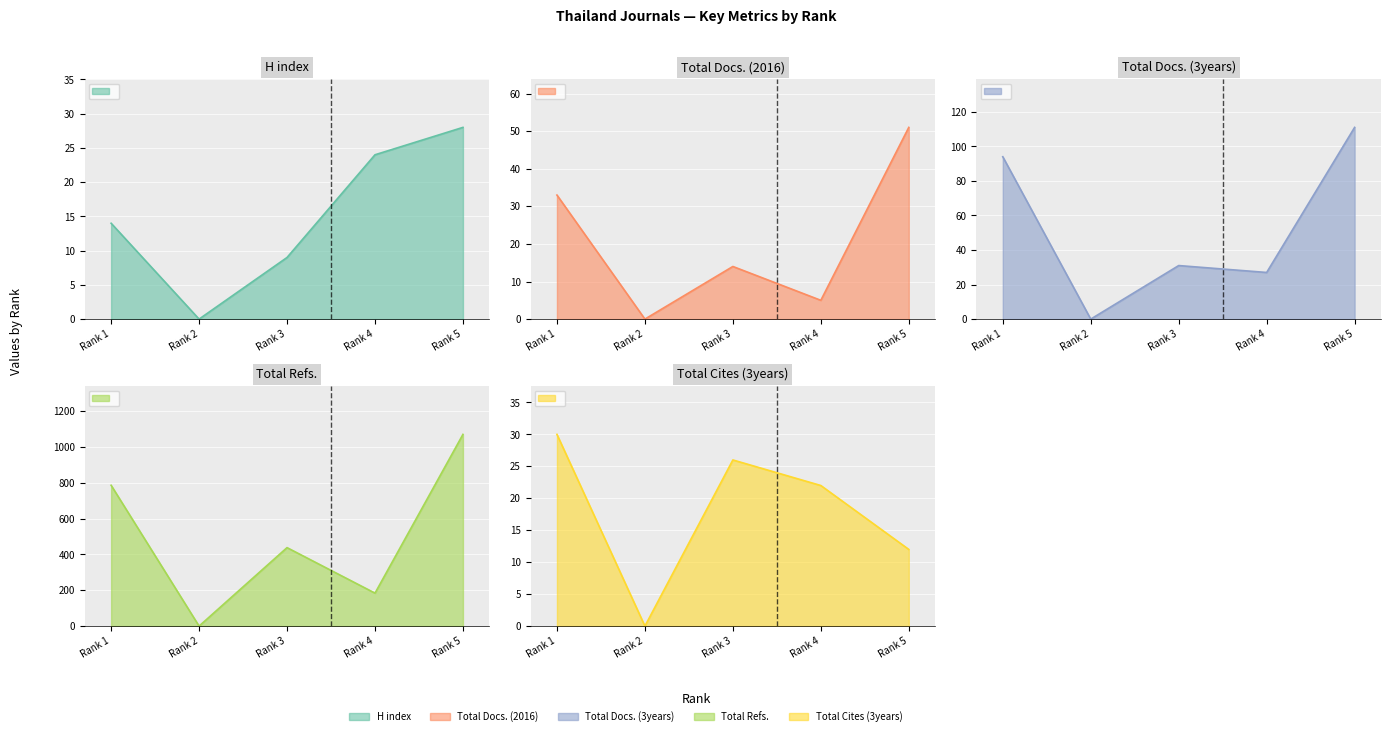

Is it true that Total Refs. equals 71 at Rank 4?

False